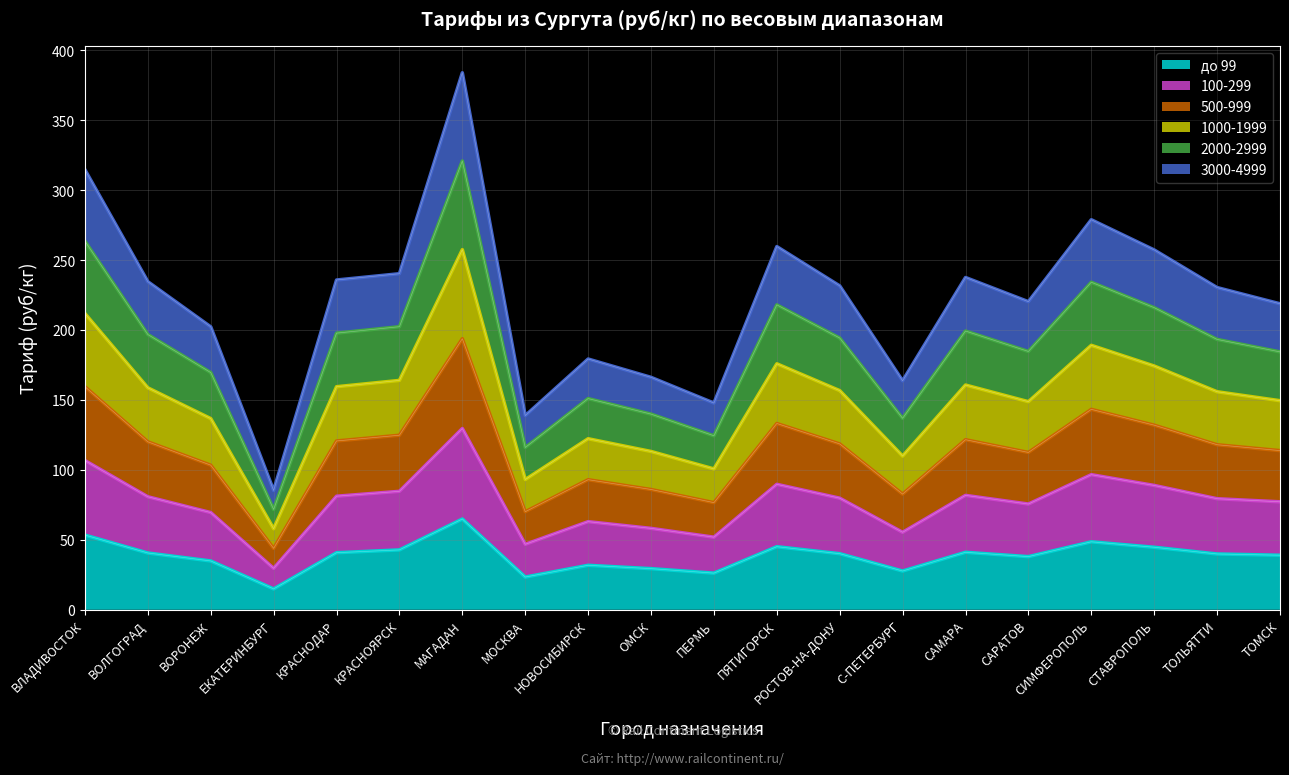

Rank the series at ВОЛГОГРАД from lowest to highest value.

до 99, 100-299, 2000-2999, 3000-4999, 500-999, 1000-1999